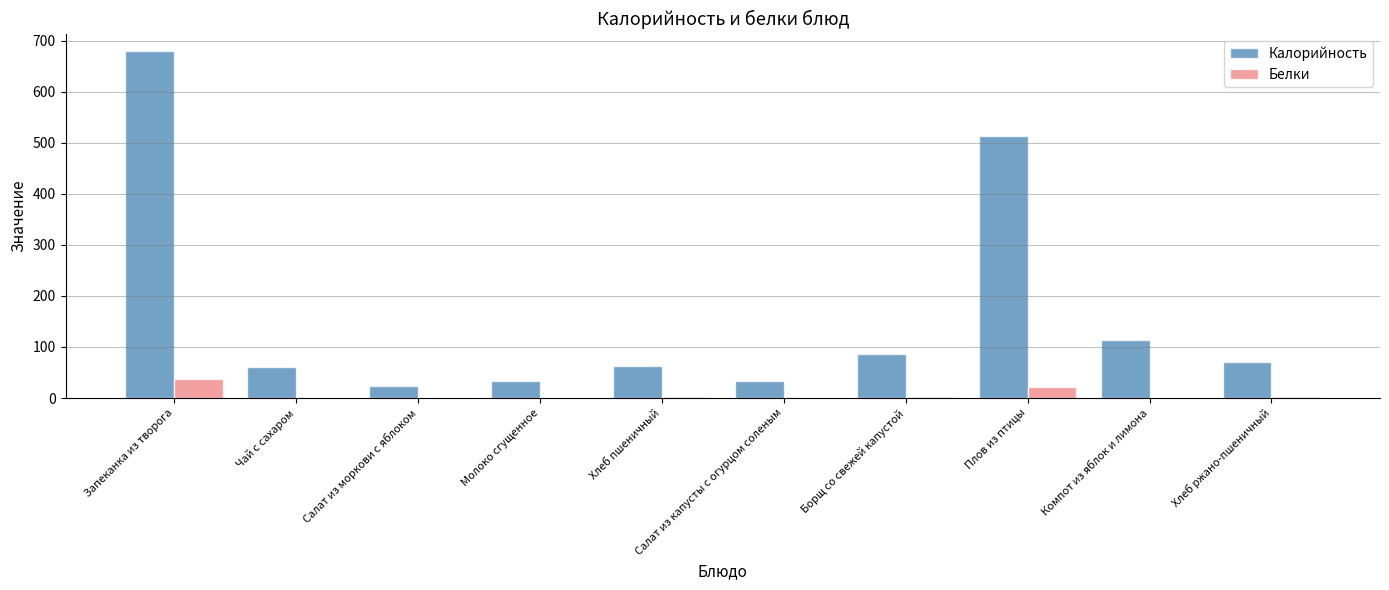

What is the maximum value shown in the chart?

680